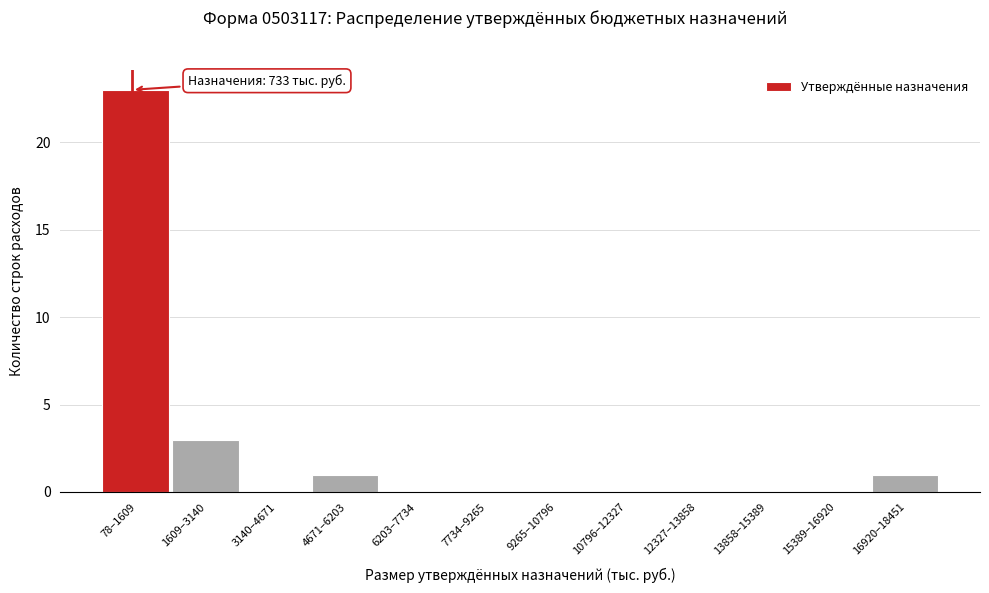

Reading right to left, extract all data points from this chart.

16920–18451=1	15389–16920=0	13858–15389=0	12327–13858=0	10796–12327=0	9265–10796=0	7734–9265=0	6203–7734=0	4671–6203=1	3140–4671=0	1609–3140=3	78–1609=23